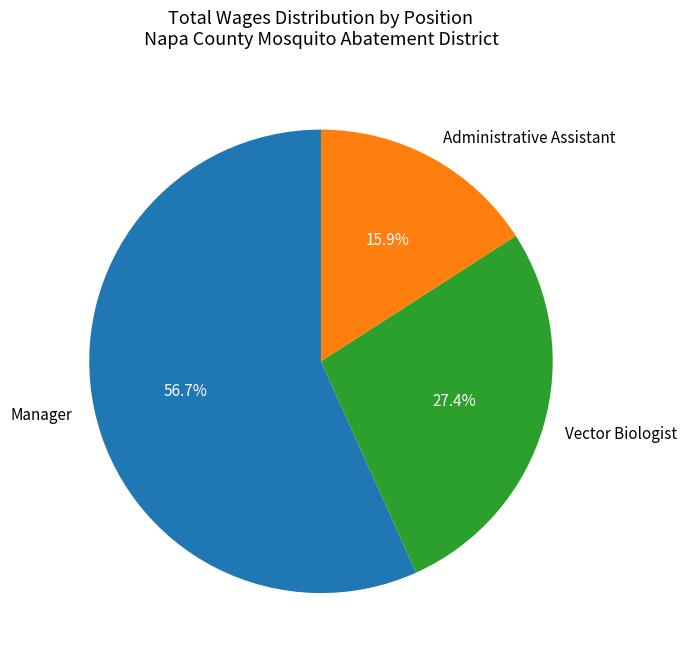

Count the number of slices in the pie.

3